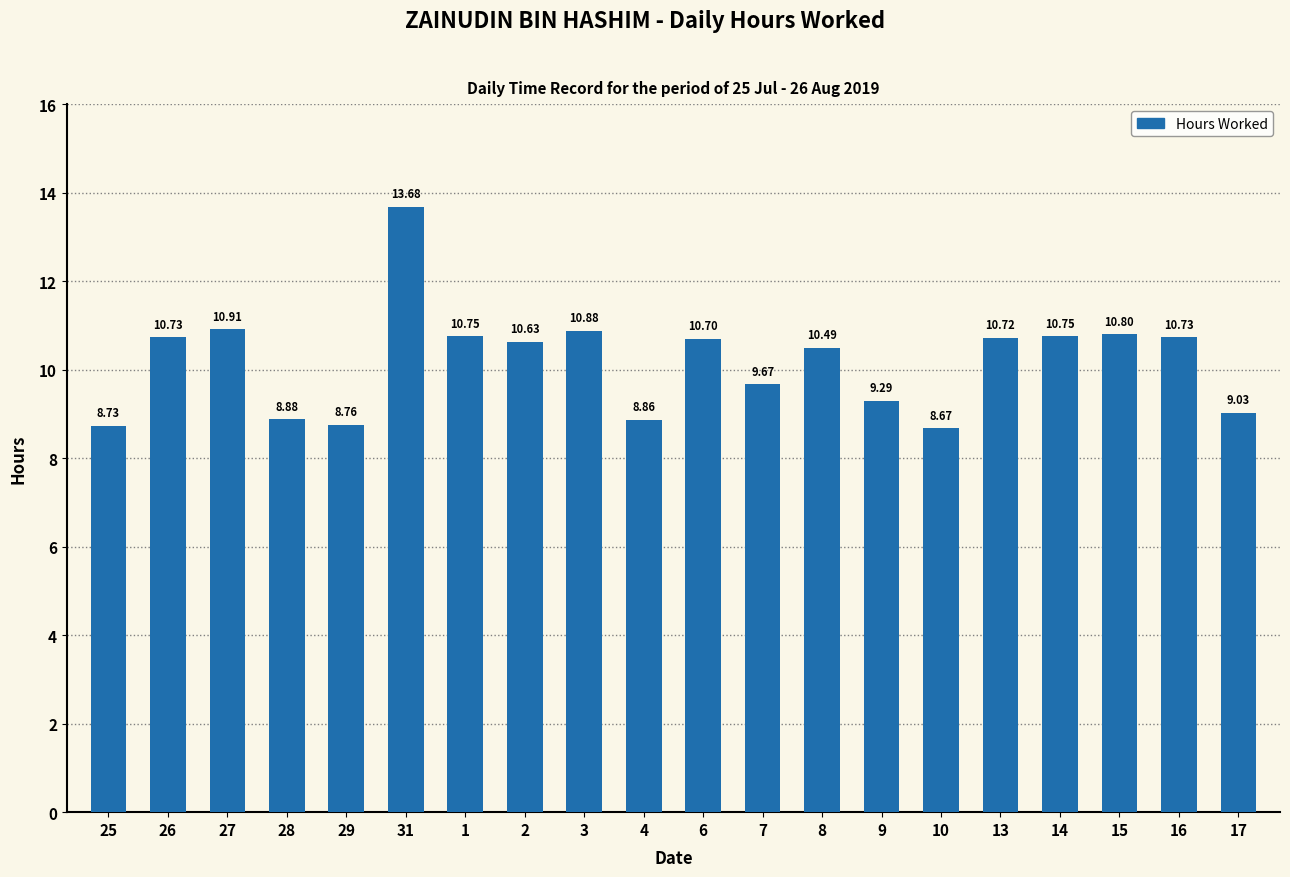

How many bars are there in total?

20